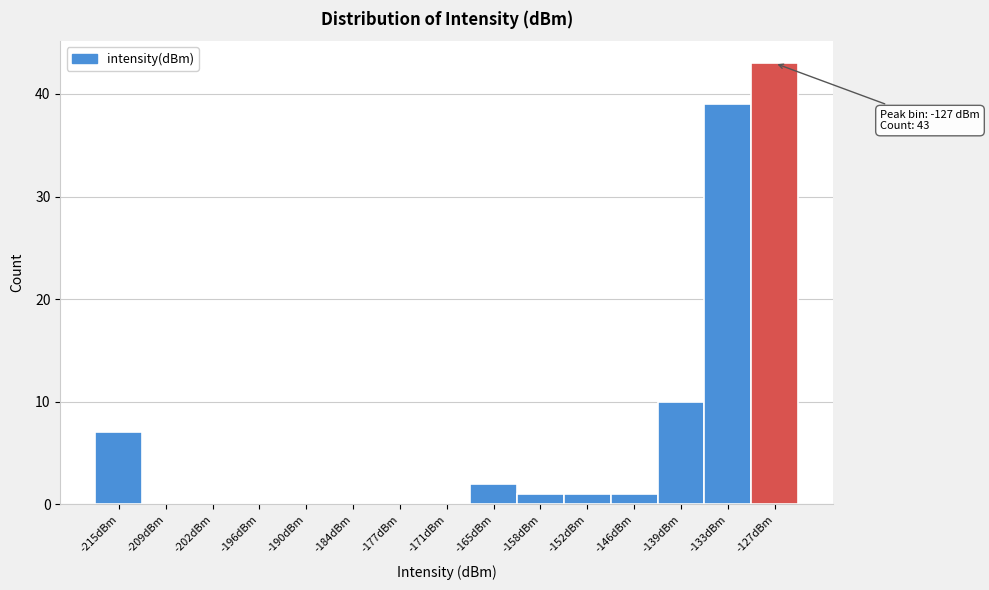

Over which range of the x-axis is the bar tallest?

-130 to -124